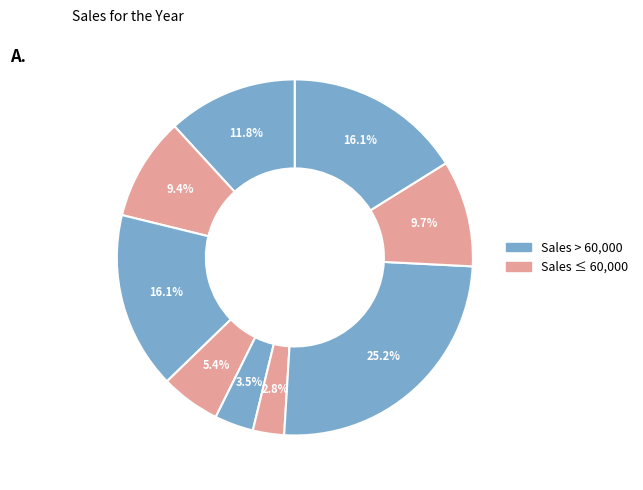

How many slices are in this pie chart?

9